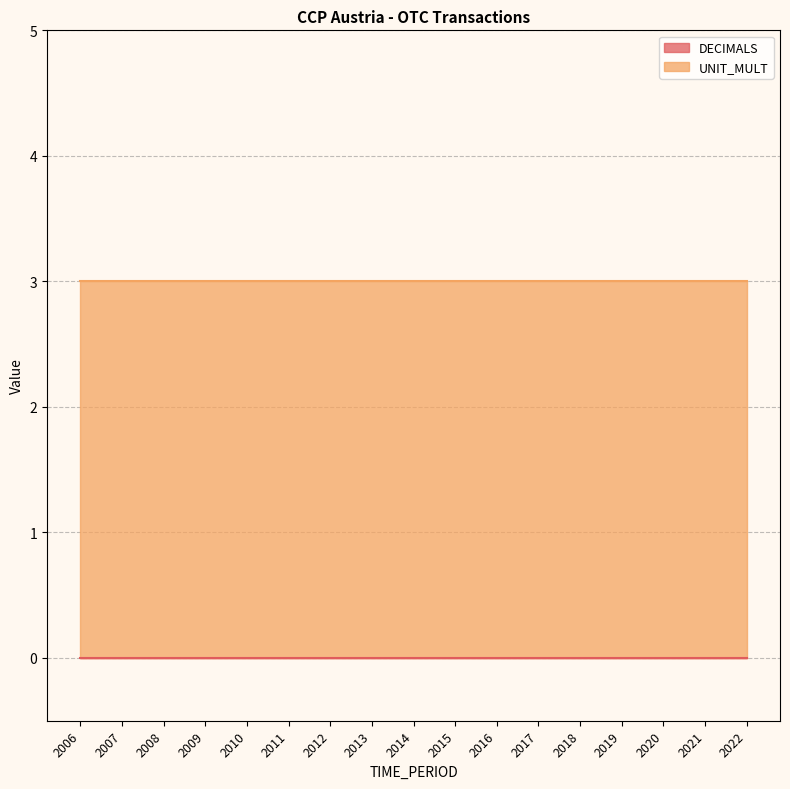

Reading left to right, list all the values displayed in this chart.

DECIMALS: 0	0	0	0	0	0	0	0	0	0	0	0	0	0	0	0	0
UNIT_MULT: 3	3	3	3	3	3	3	3	3	3	3	3	3	3	3	3	3